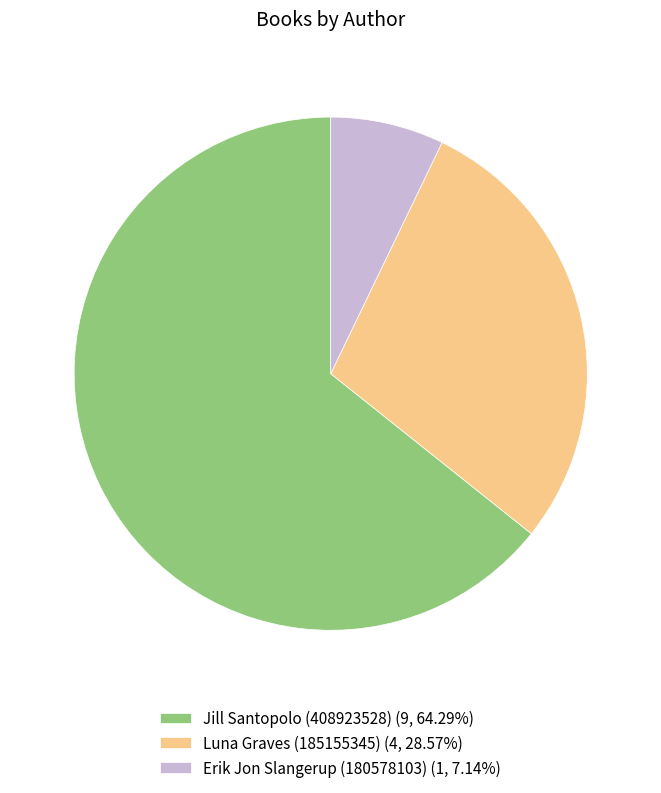

Rank the categories by value from lowest to highest.

Erik Jon Slangerup (180578103), Luna Graves (185155345), Jill Santopolo (408923528)